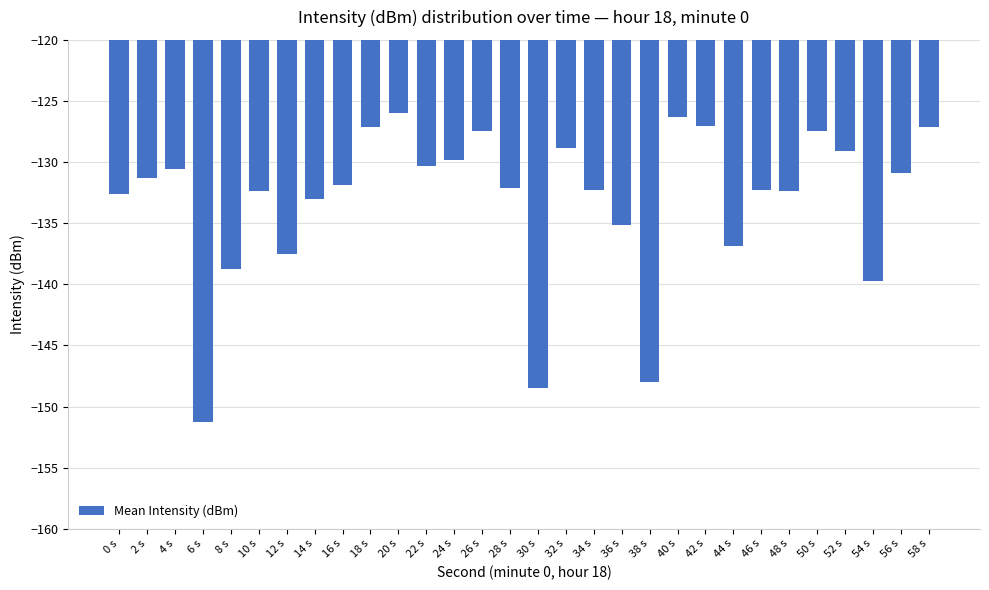

What is the value of the 3rd bar from the left?

-130.6